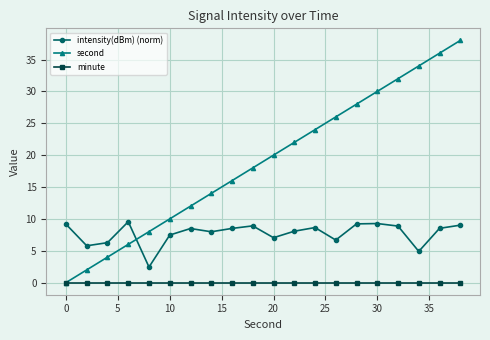

What is the value of the second point at the 19th from the left?

36.0